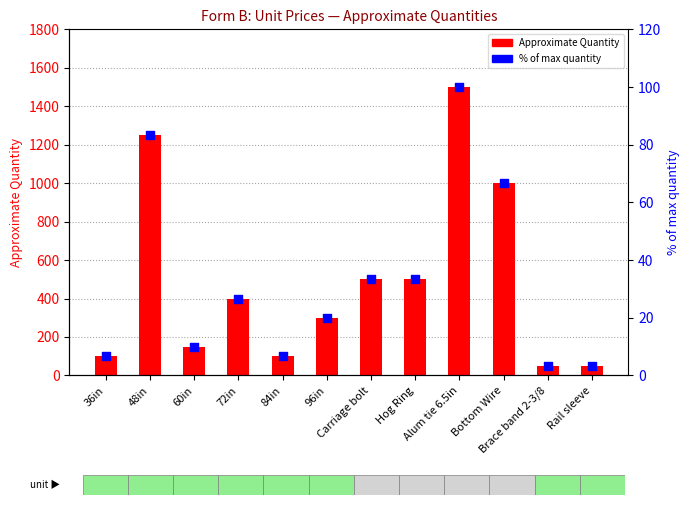

Which series has the largest total across all categories?

Approximate Quantity